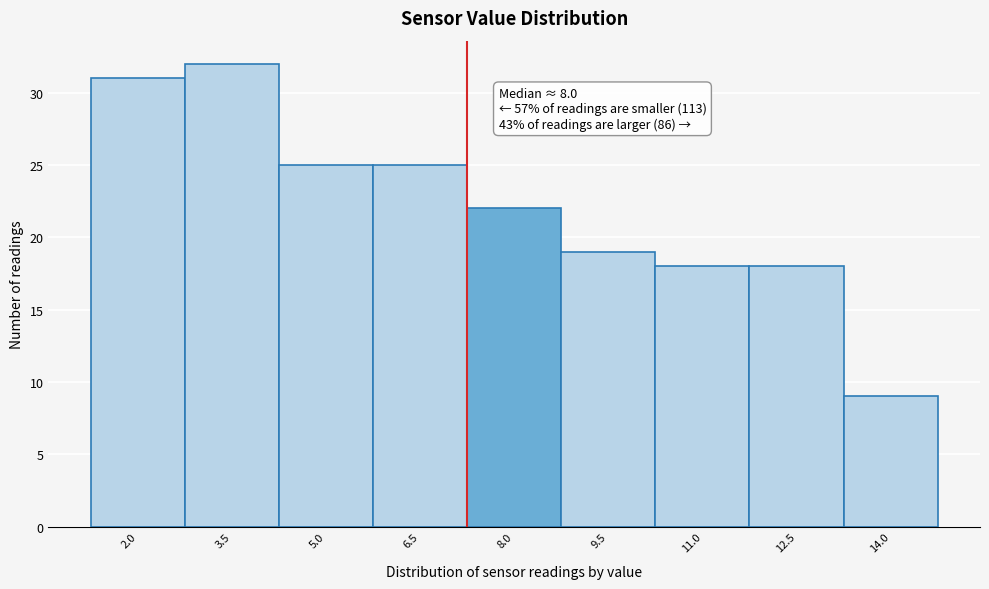

Reading left to right, list all the values displayed in this chart.

2.0=31	3.5=32	5.0=25	6.5=25	8.0=22	9.5=19	11.0=18	12.5=18	14.0=9